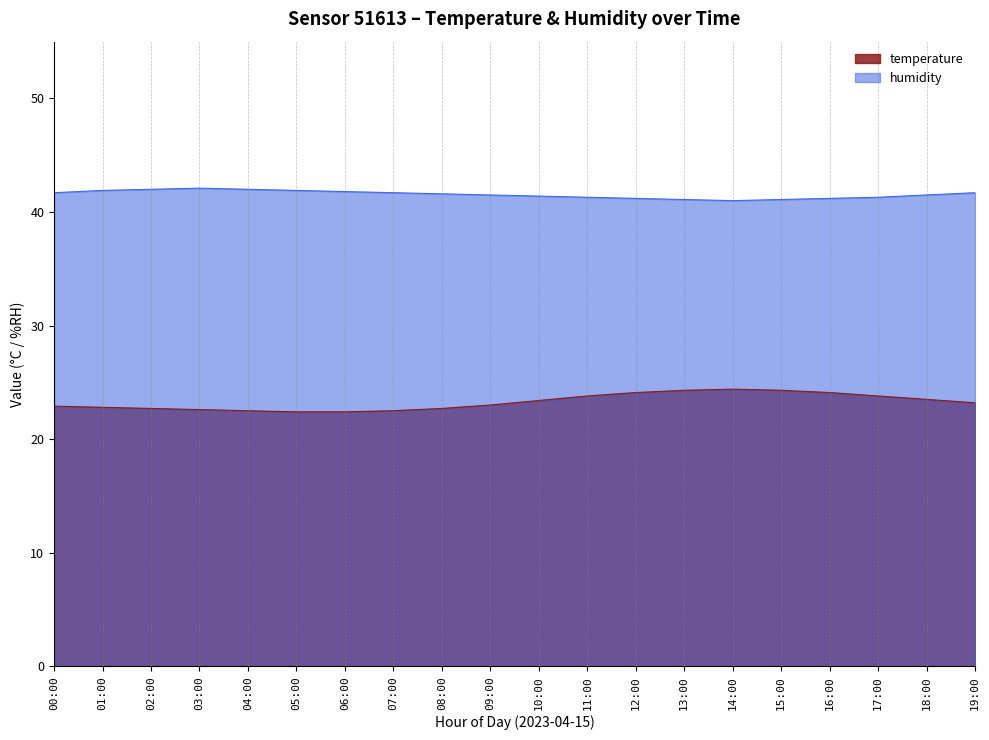

True or false: humidity and temperature cross at least once.

False